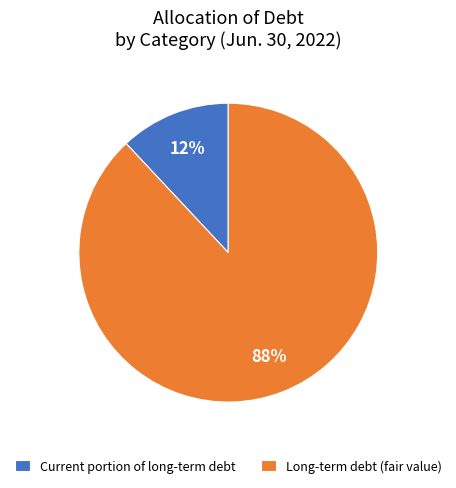

What is the majority slice?

Long-term debt (fair value)